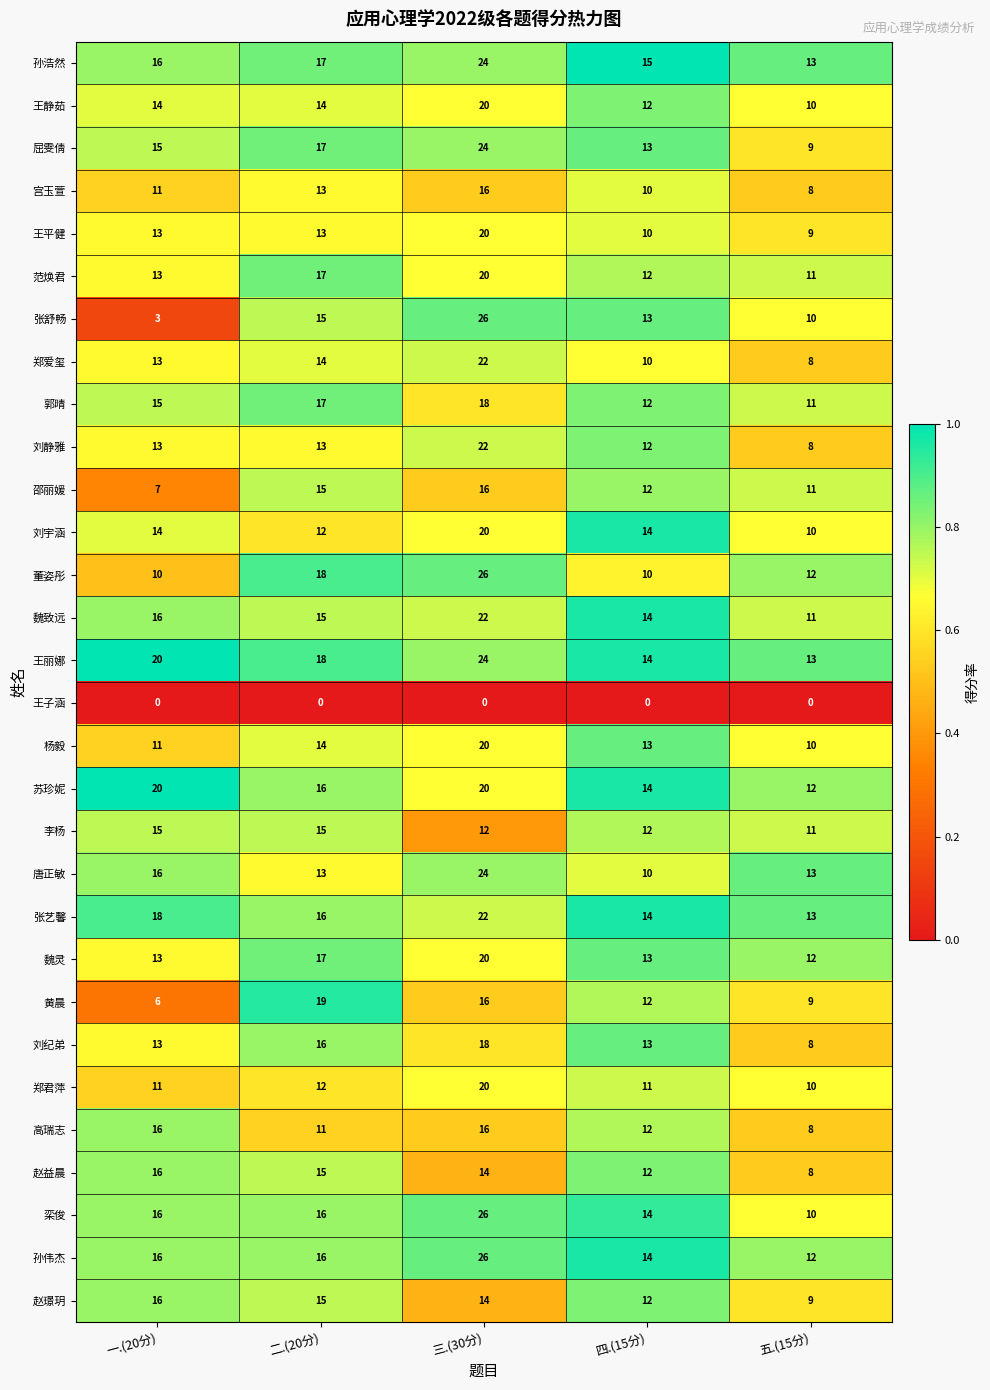

Count the 邵丽媛 values in the range 11 to 15.

3